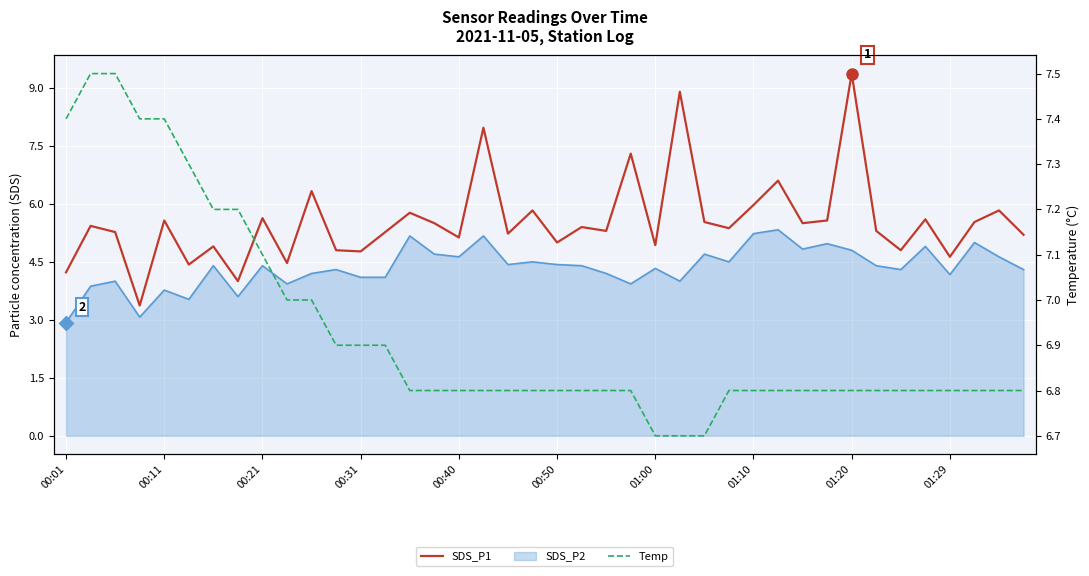

The SDS_P1 series shows 7.7 at 30. True or false?

False